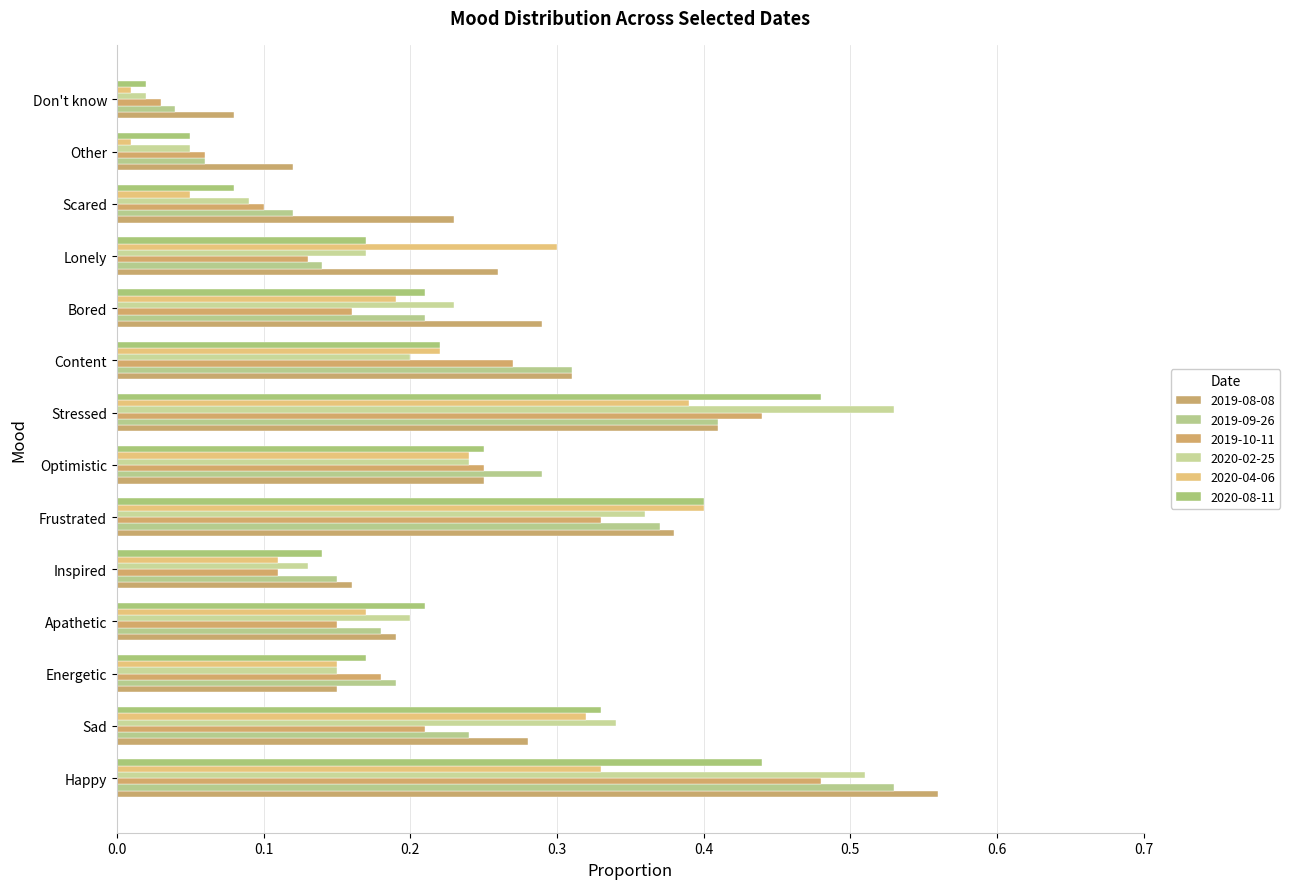

How many data points does each series have?

14